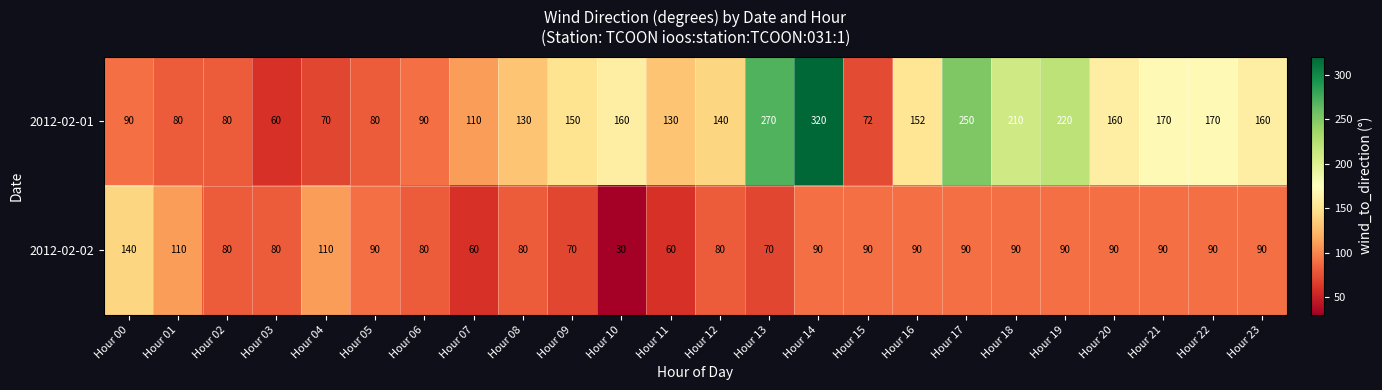

At which category does the chart reach its peak across all series?

Hour 14